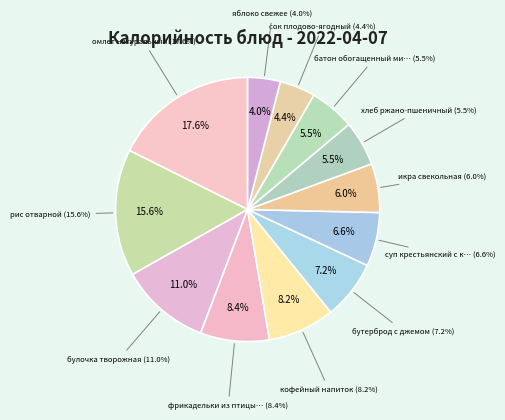

Which slice is the smallest?

яблоко свежее